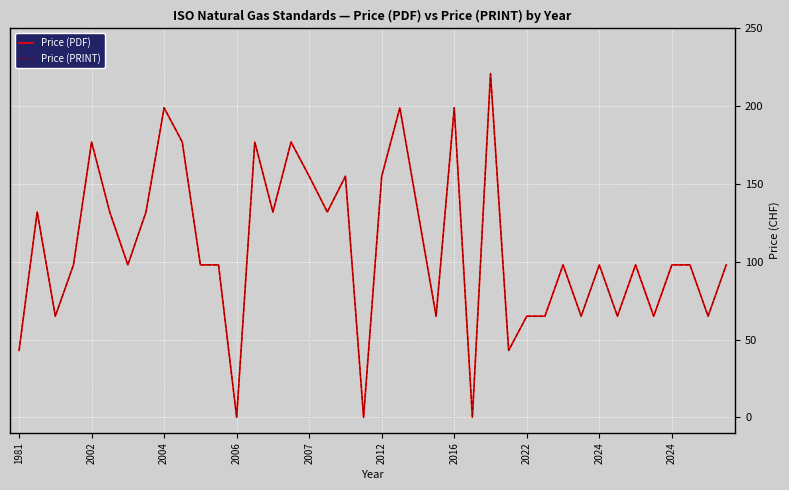

Where is Price (PRINT) nearest to the value 110?

2006